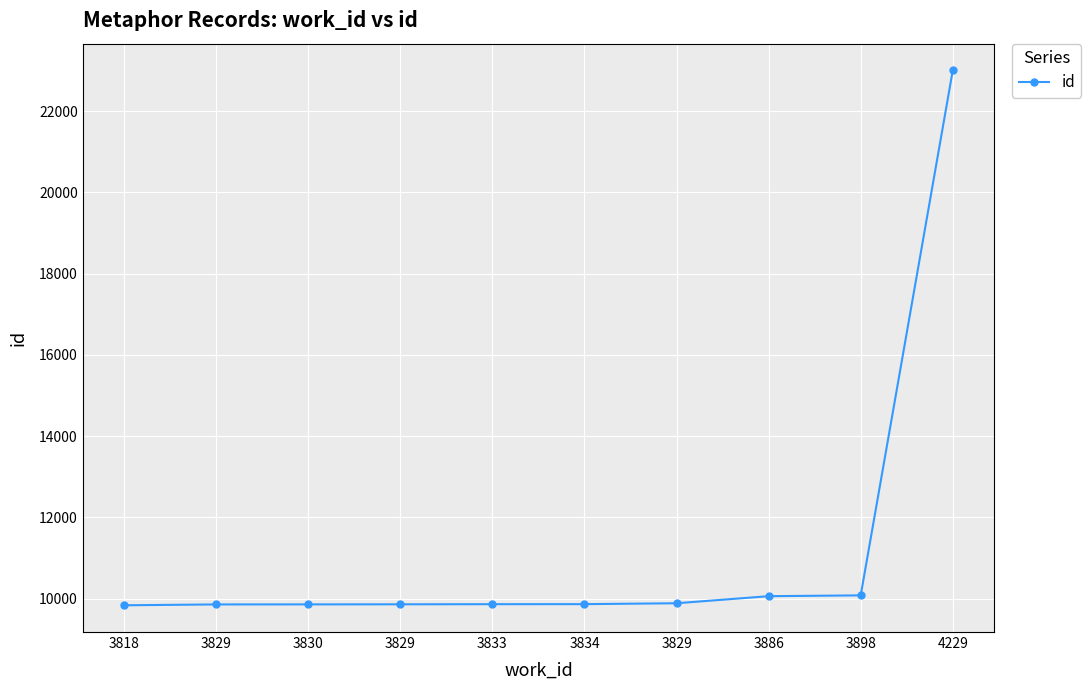

How many data points does each series have?

10